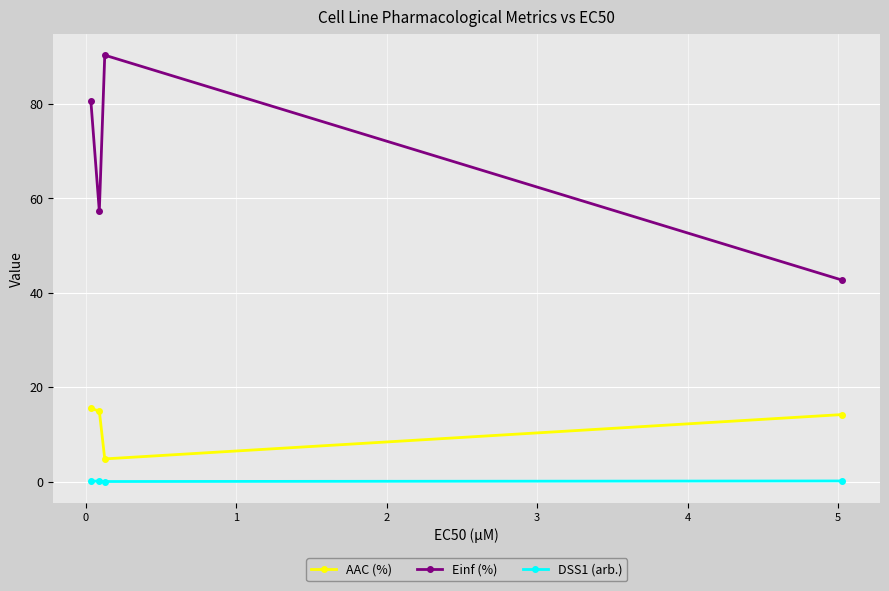

How many lines are shown in the chart?

3